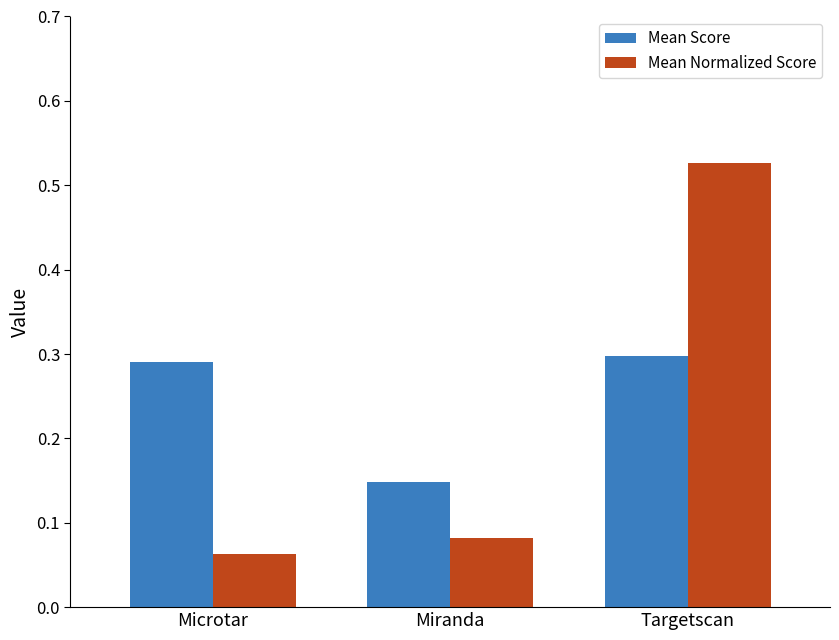

Which category has the lowest value across all series?

Microtar